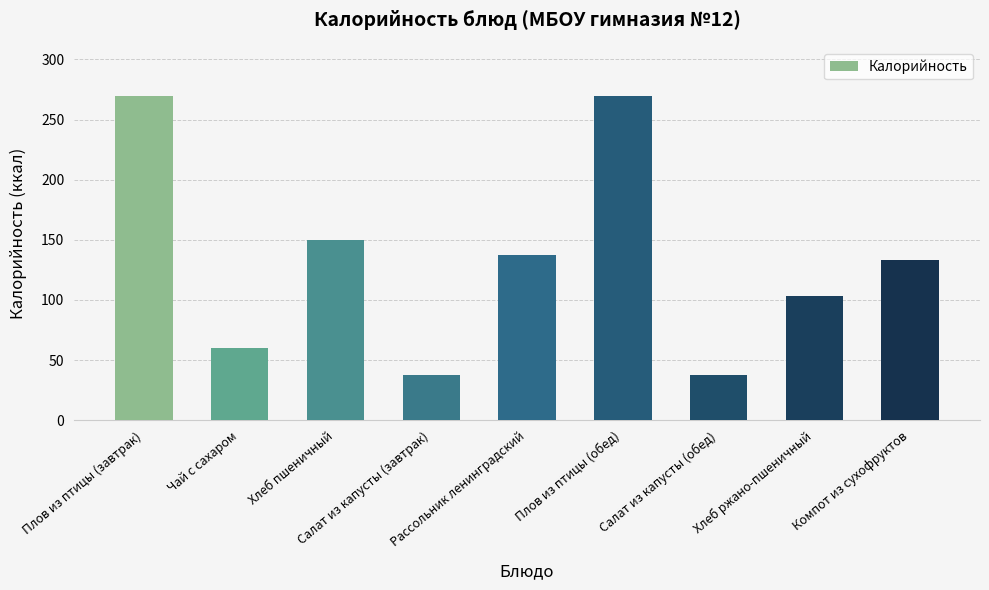

What is the label of the 6th bar from the right?

Салат из капусты (завтрак)